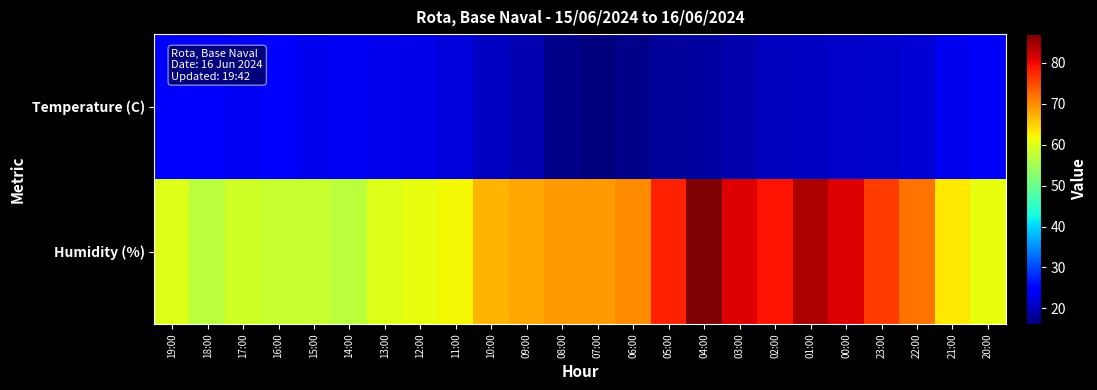

Rank the series at 10:00 from lowest to highest value.

Temperature (C), Humidity (%)